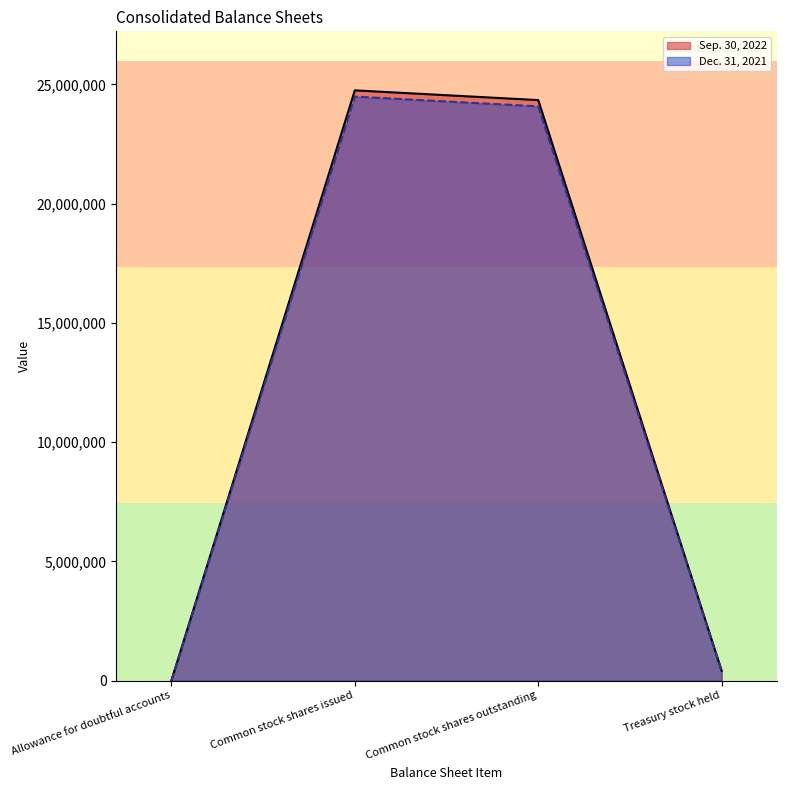

True or false: Sep. 30, 2022 has more than 0 interior local peaks.

True